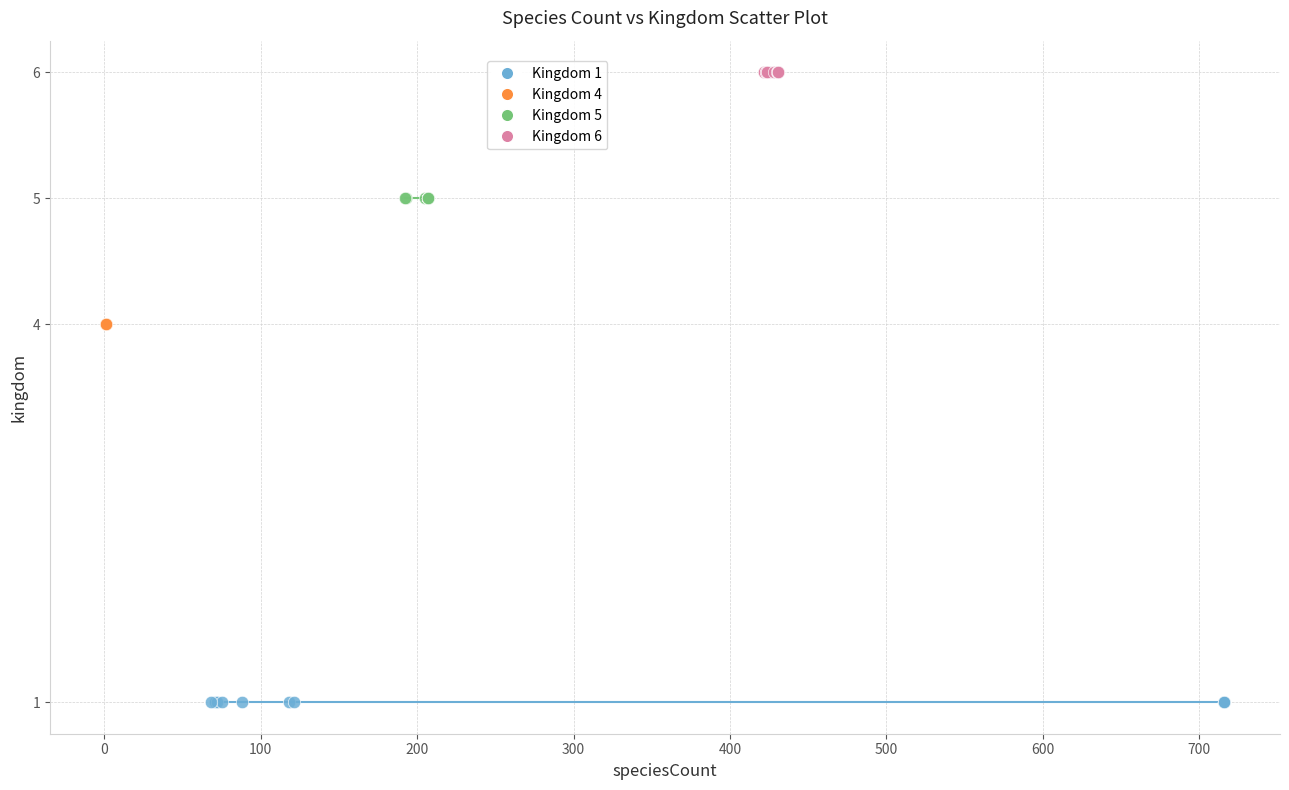

Which series reaches the minimum Y coordinate?

Kingdom 1